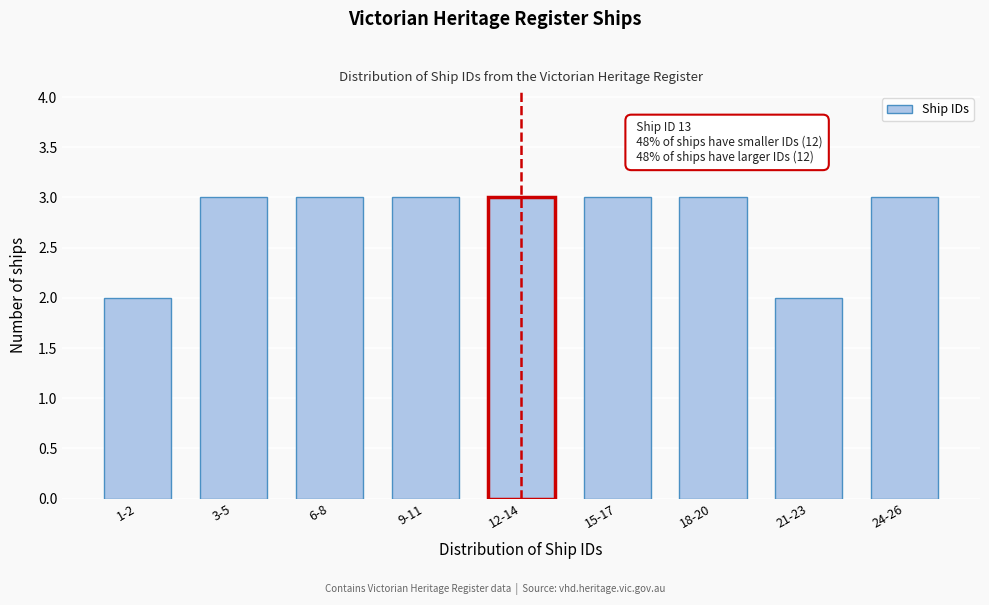

Reading right to left, list all the values displayed in this chart.

24-26=3	21-23=2	18-20=3	15-17=3	12-14=3	9-11=3	6-8=3	3-5=3	1-2=2